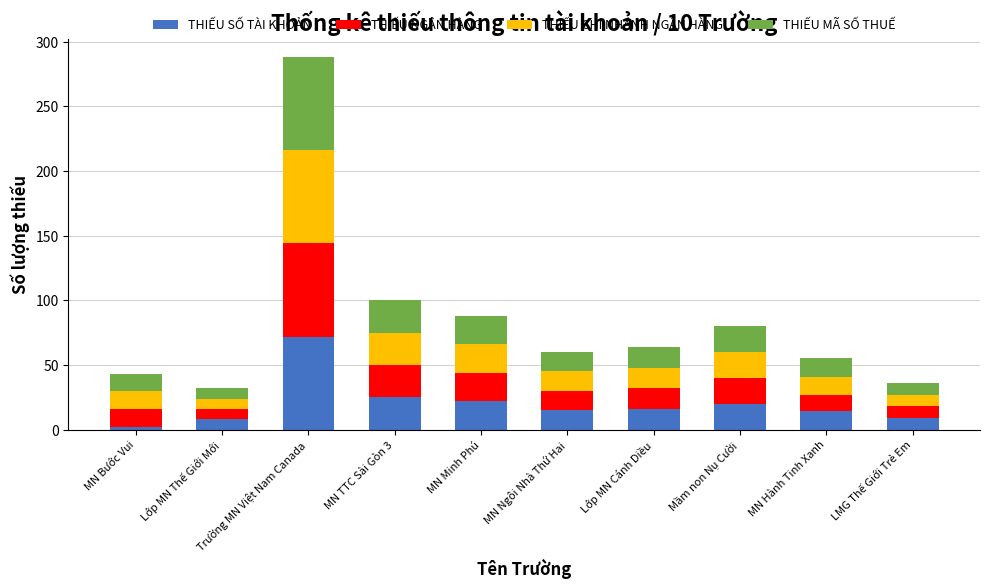

What is the sum of all THIẾU SỐ TÀI KHOẢN values?

203